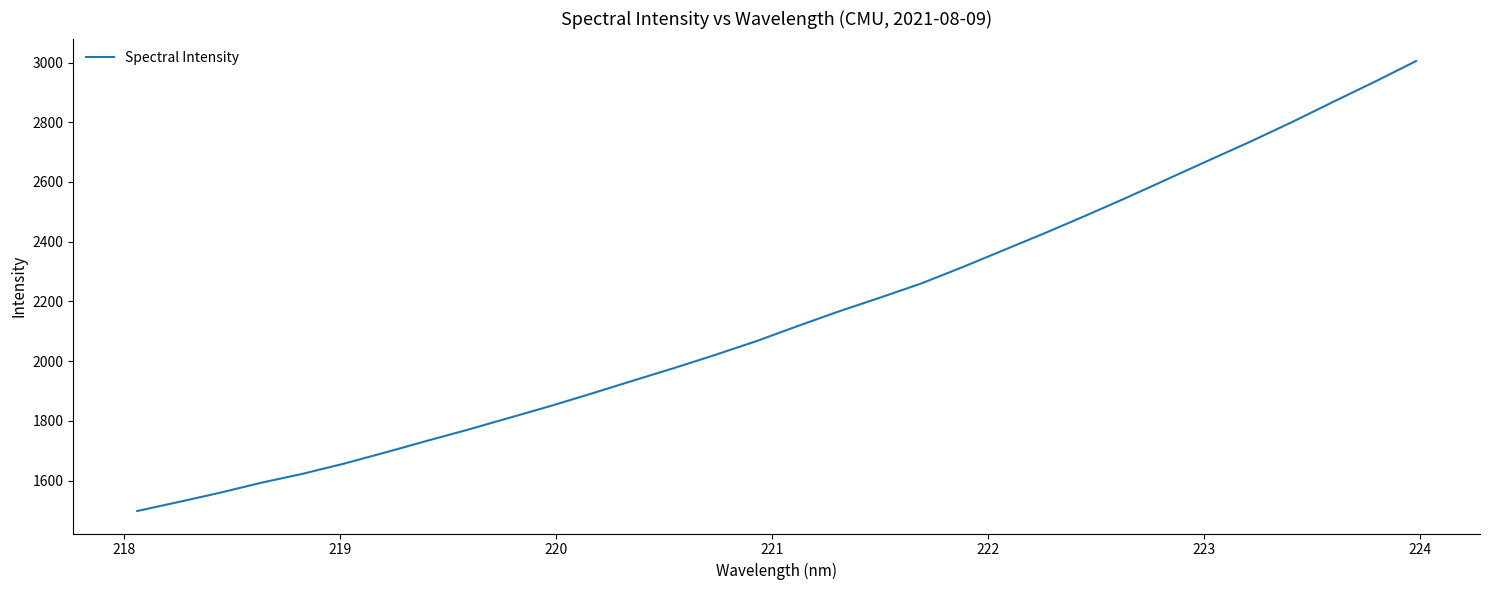

What is the smallest value displayed?

1498.4